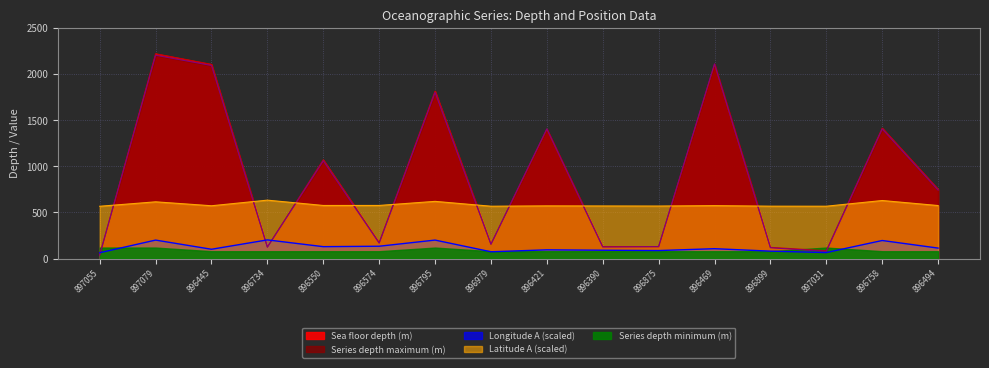

What is the label of the 6th point from the right?

896875